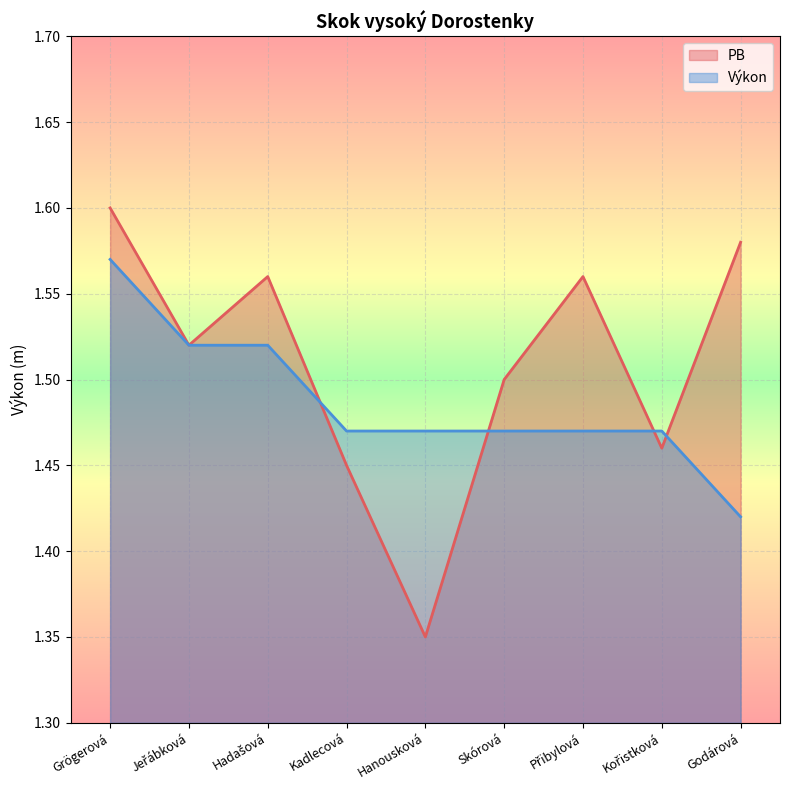

Which series has the widest spread of values?

PB